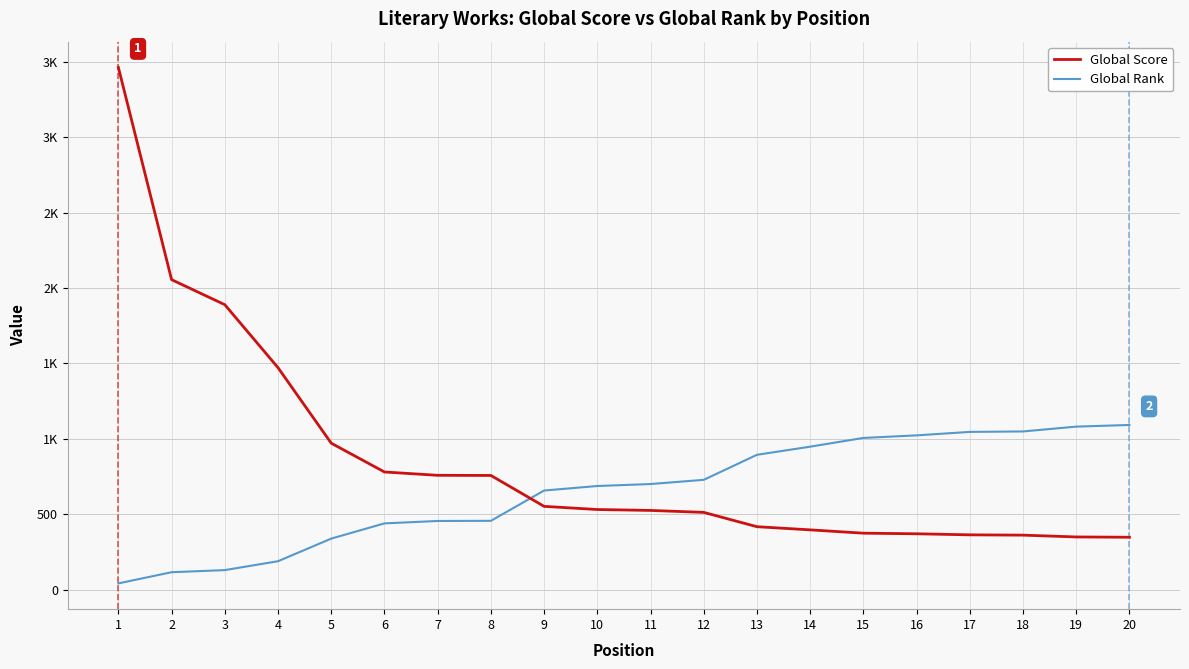

What are all the series names shown in the legend?

Global Score, Global Rank